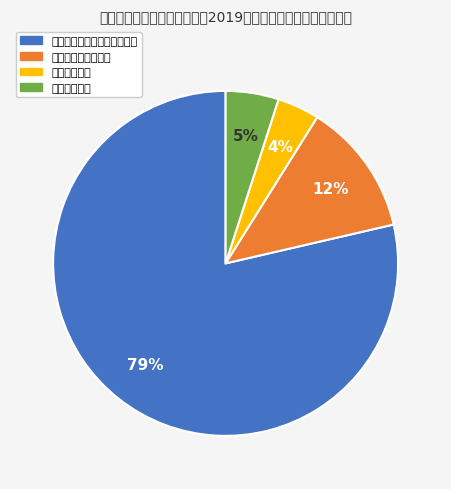

True or false: 人力资源和社会保障管理事务 accounts for 85% of the total.

False